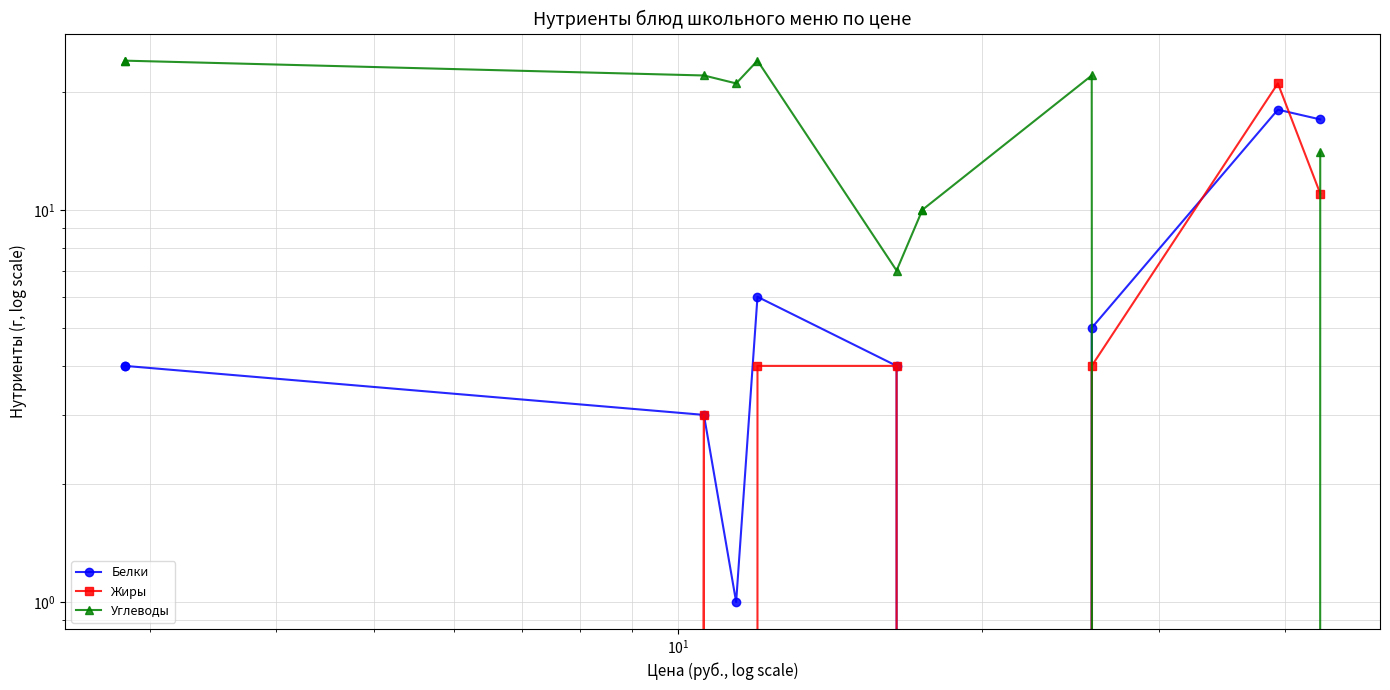

Reading left to right, extract all data points from this chart.

Белки: 4	4	3	1	6	4	0	0	5	18	17
Жиры: 0	0	3	0	4	4	0	0	4	21	11
Углеводы: 24	24	22	21	24	7	10	10	22	0	14